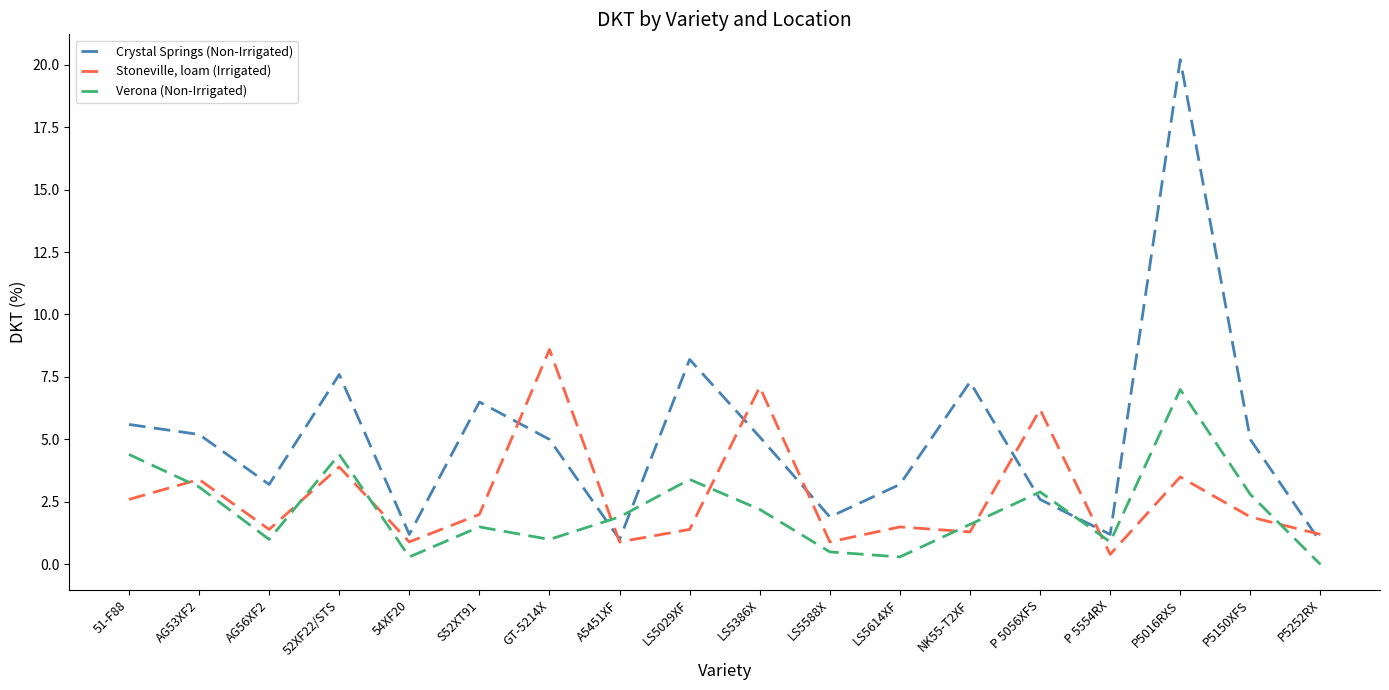

Where is the first local maximum for Stoneville, loam (Irrigated)?

AG53XF2